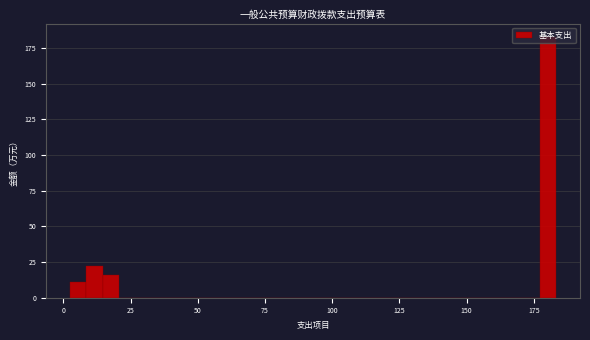

Around what value on the x-axis is the tallest bar? Give the approximate position of its centre, as read against the axis.

180